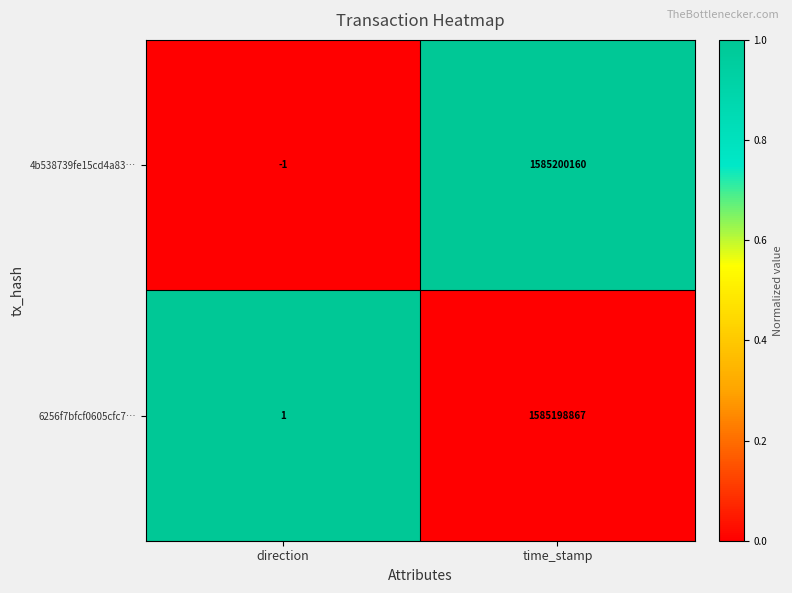

At direction, list the series in order from largest to smallest.

6256f7bfcf0605cfc7…, 4b538739fe15cd4a83…